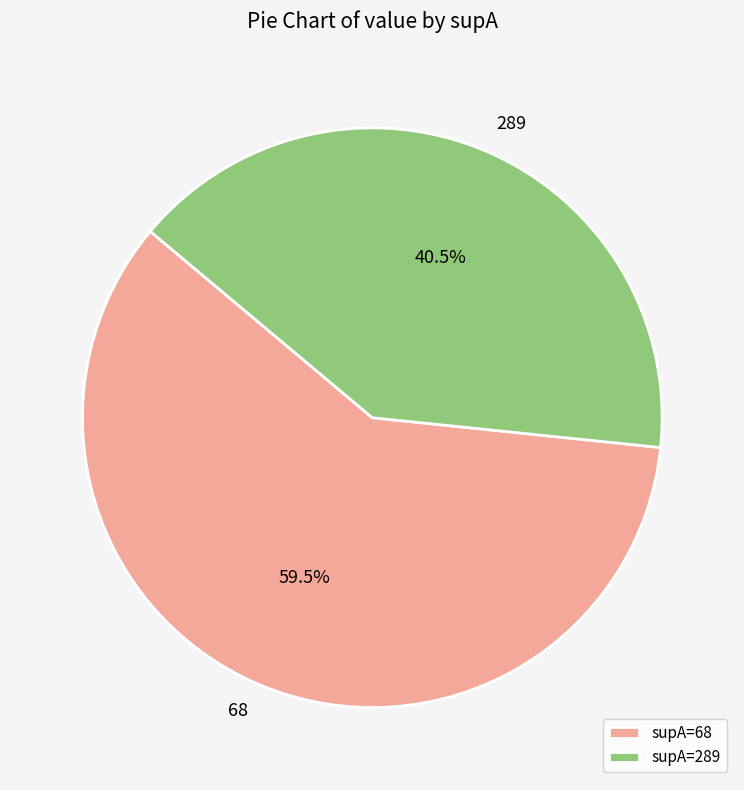

Which category has the smallest portion of the pie?

supA=289